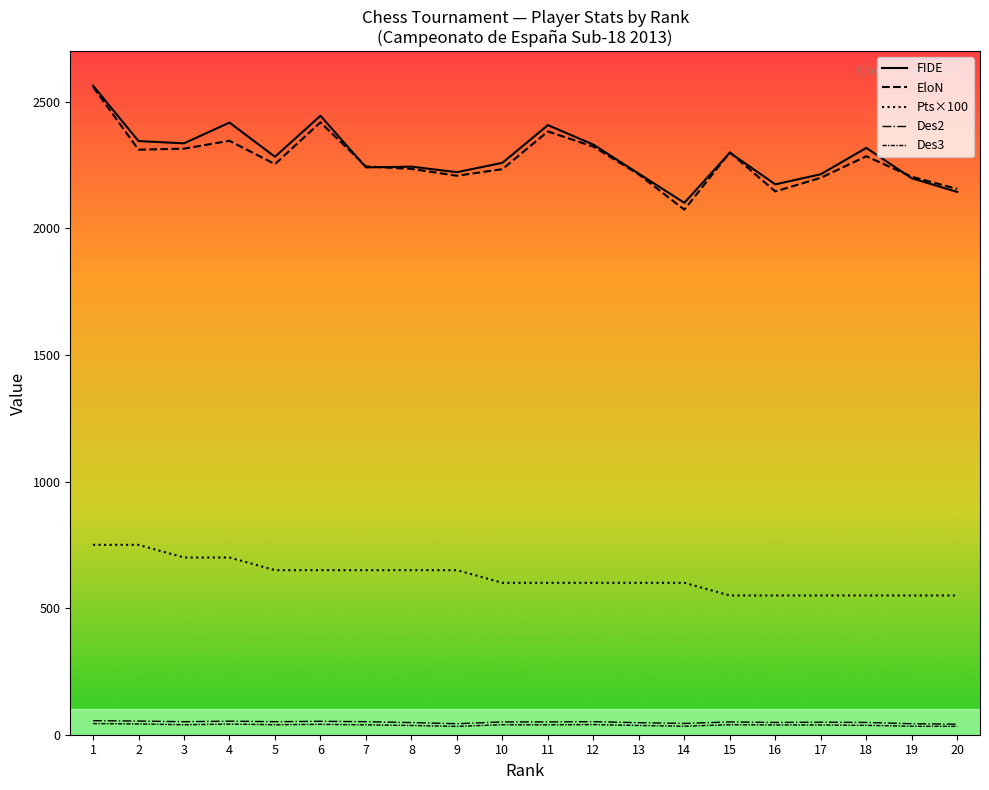

How many categories are shown in the chart?

20